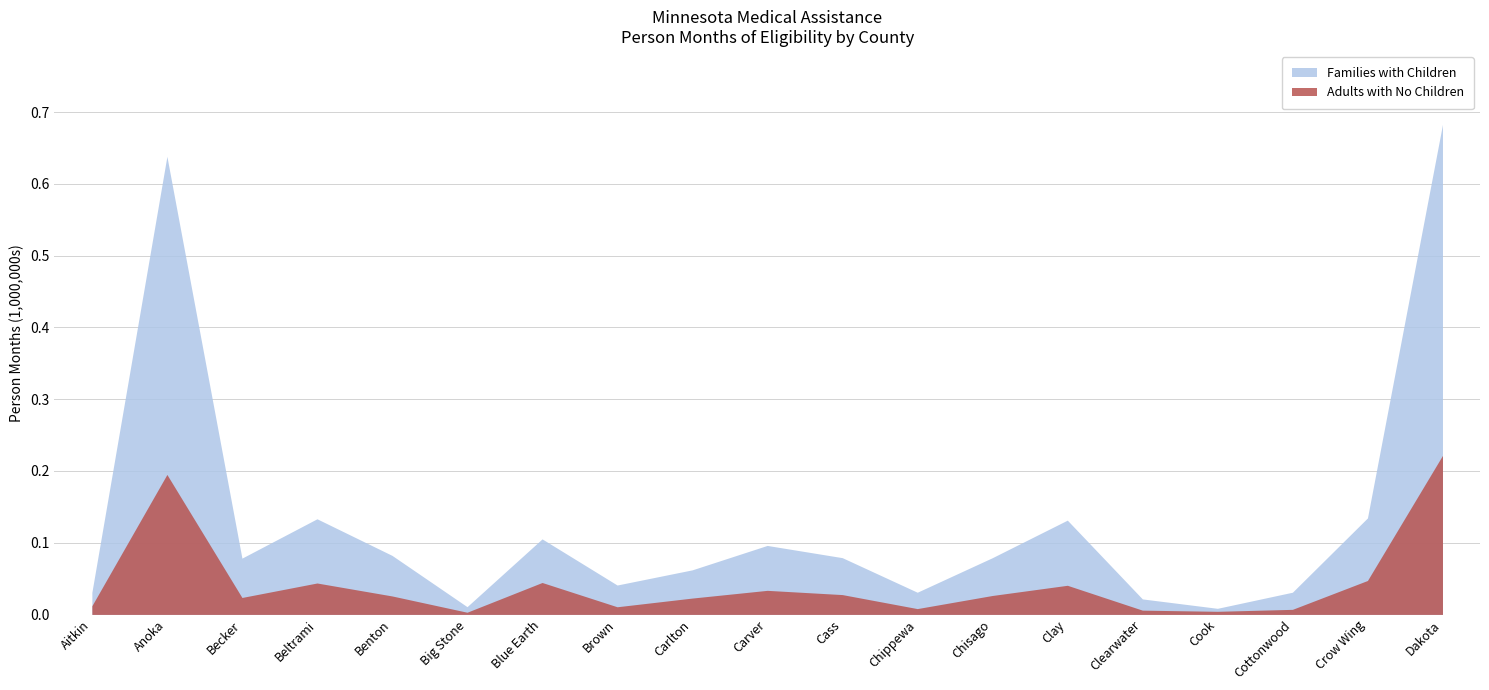

True or false: Families with Children has more than 1 points higher than both neighbors.

True